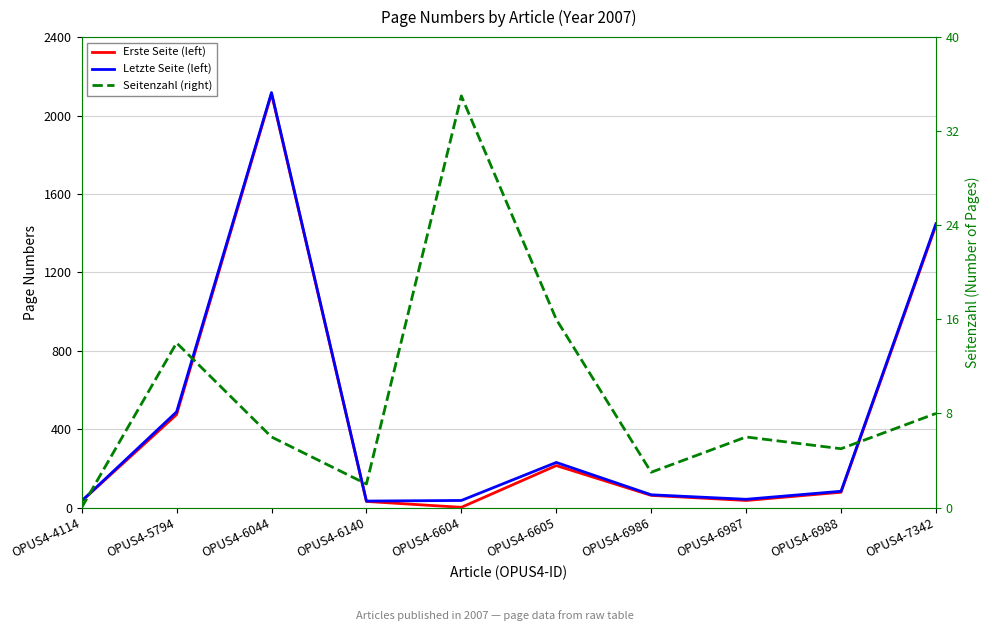

Does the chart have visible grid lines?

Yes